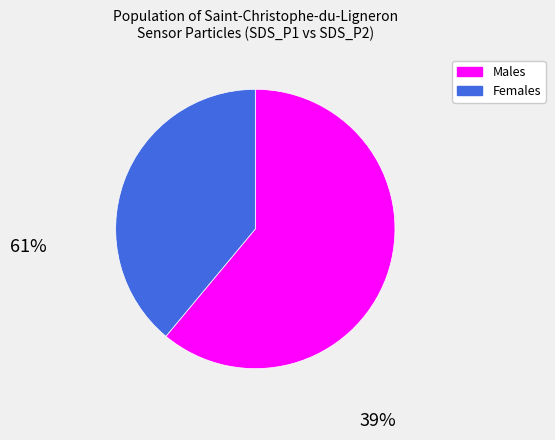

Which slice is the smallest?

Females